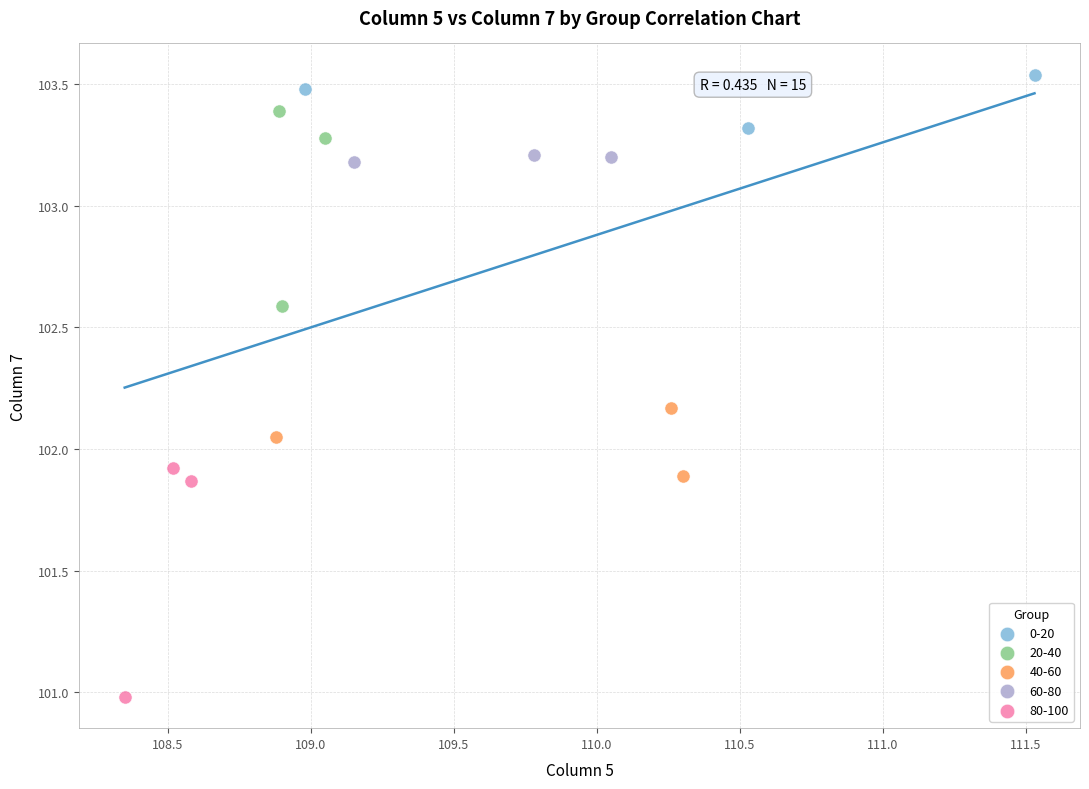

Which series reaches the maximum Y coordinate?

0-20